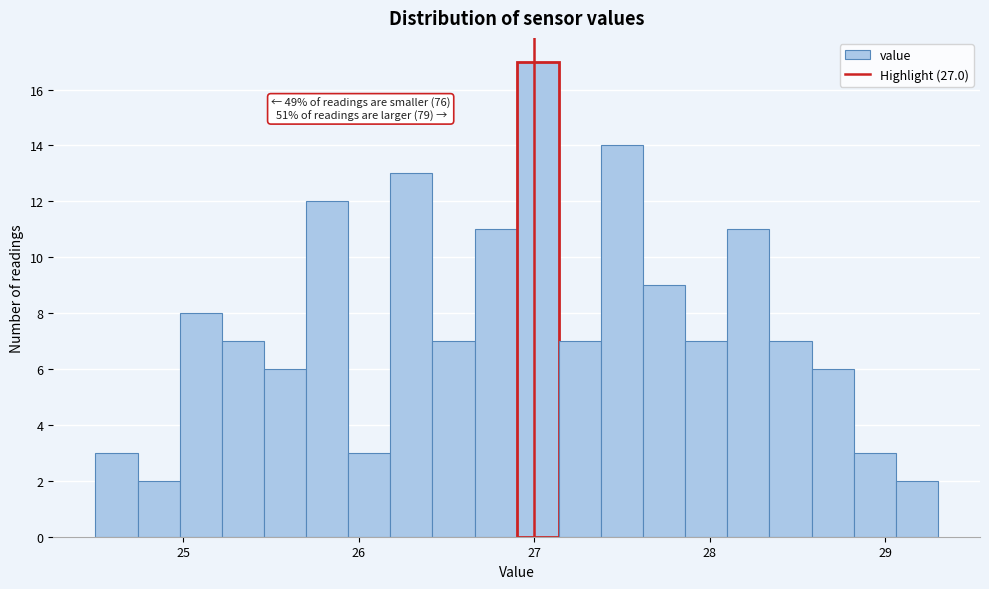

Read against the x-axis, roughly where is the centre of the tallest bar?

27.0